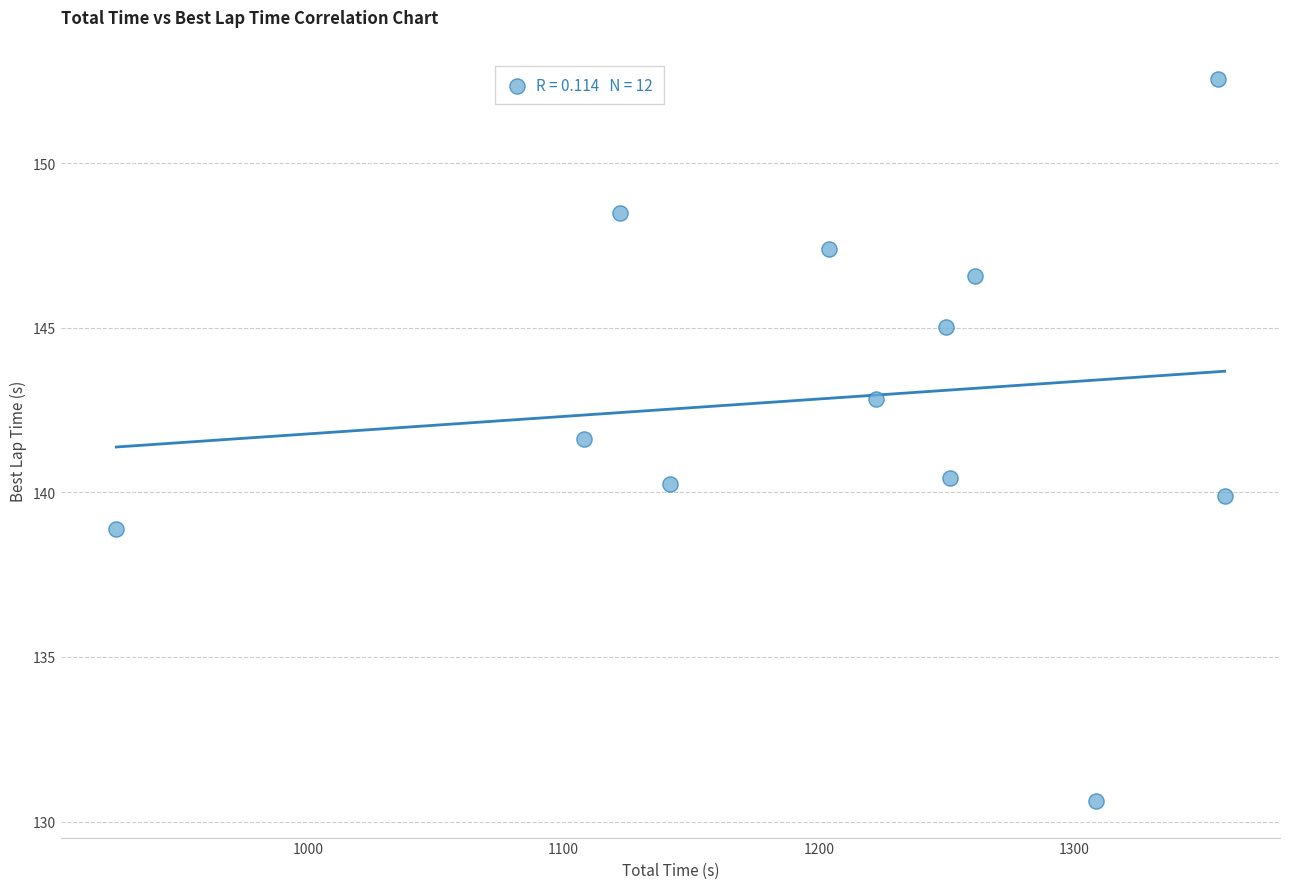

What is the average X value?

1209.0